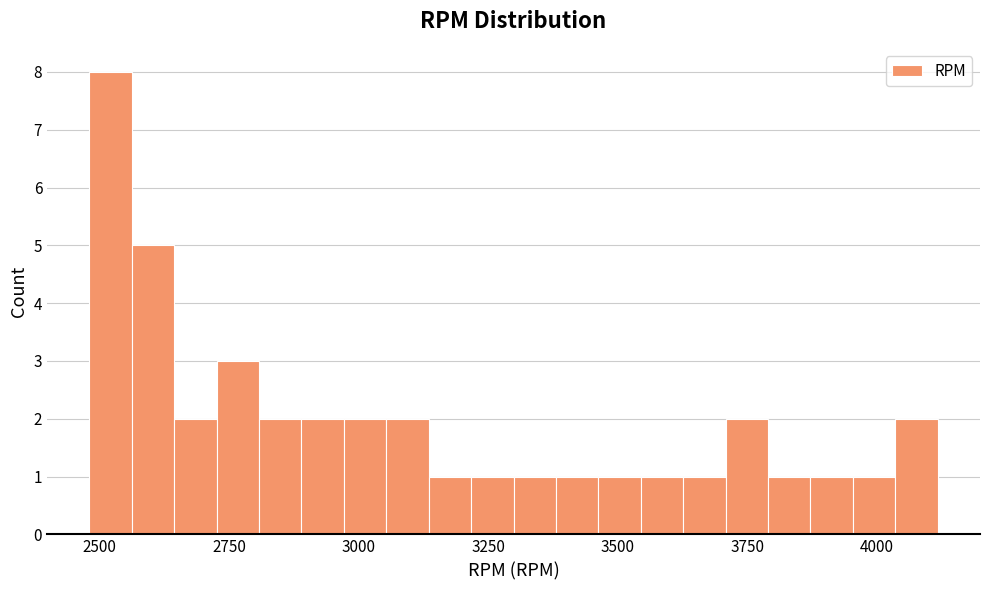

Around what value on the x-axis is the tallest bar? Give the approximate position of its centre, as read against the axis.

2500